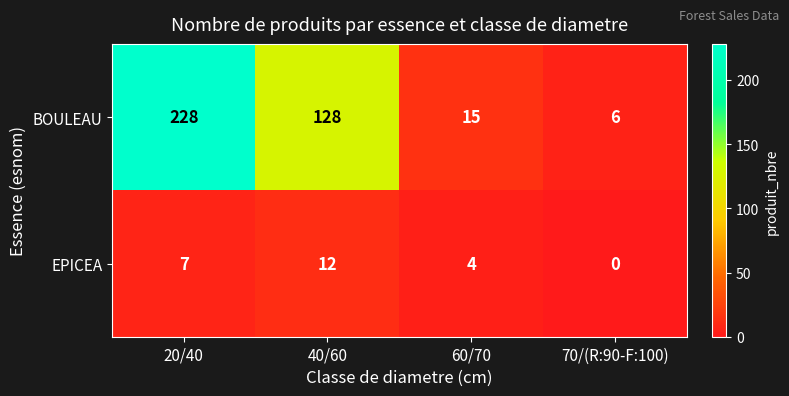

Reading left to right, transcribe all the data shown in this chart.

BOULEAU: 228	128	15	6
EPICEA: 7	12	4	0